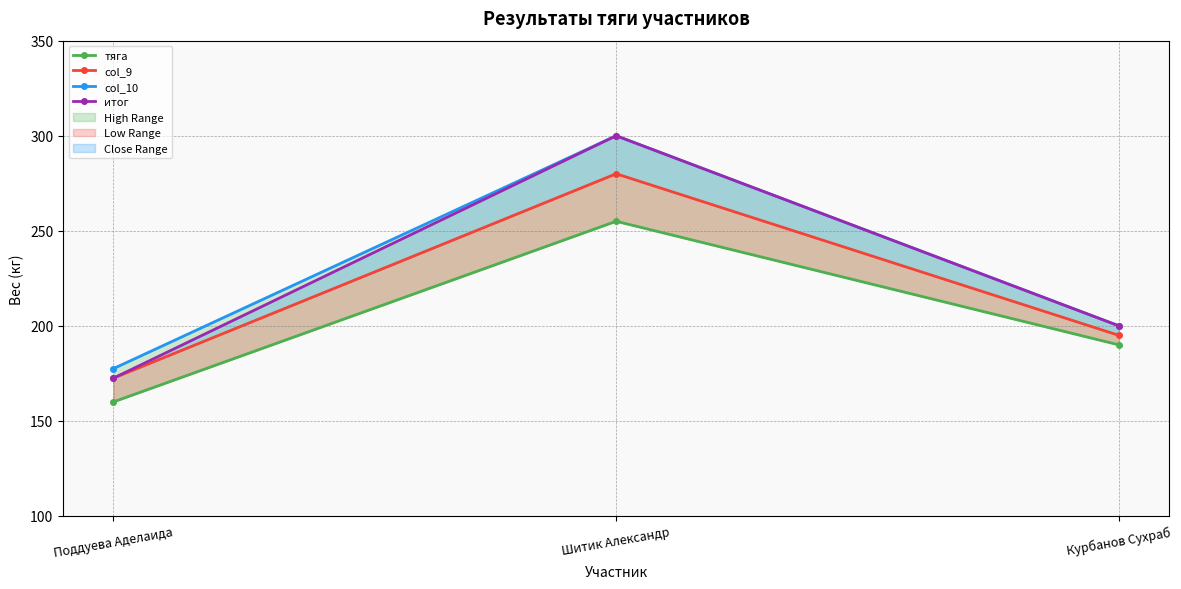

Reading left to right, list all the values displayed in this chart.

тяга: Поддуева Аделаида=160.0	Шитик Александр=255.0	Курбанов Сухраб=190.0
col_9: Поддуева Аделаида=172.5	Шитик Александр=280.0	Курбанов Сухраб=195.0
col_10: Поддуева Аделаида=177.5	Шитик Александр=300.0	Курбанов Сухраб=200.0
итог: Поддуева Аделаида=172.5	Шитик Александр=300.0	Курбанов Сухраб=200.0